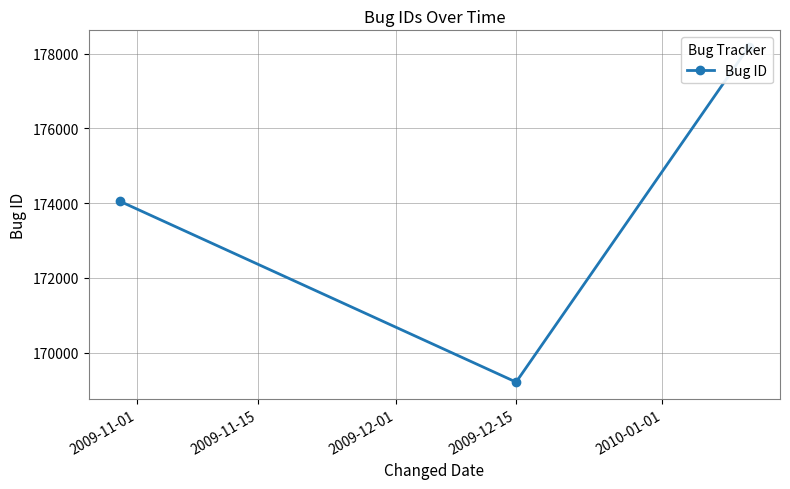

Count the number of values greater than 174048.

1